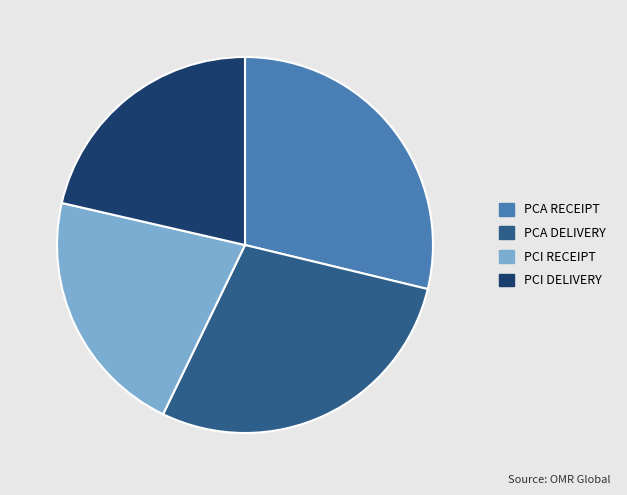

True or false: PCA DELIVERY accounts for 21% of the total.

False